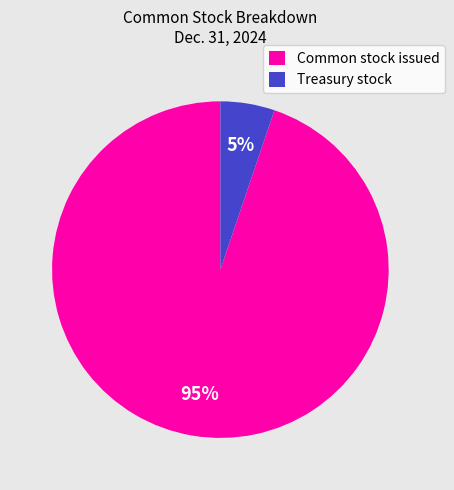

To the nearest percent, what percentage of the pie is Treasury stock?

5%